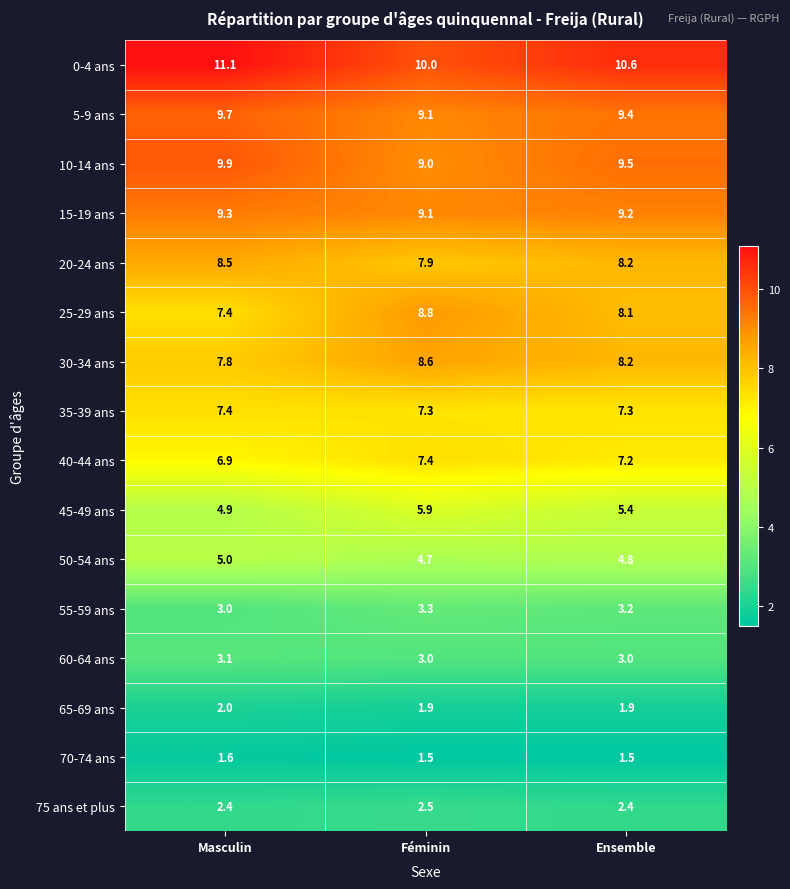

What is the lowest value of the 60-64 ans series?

3.0